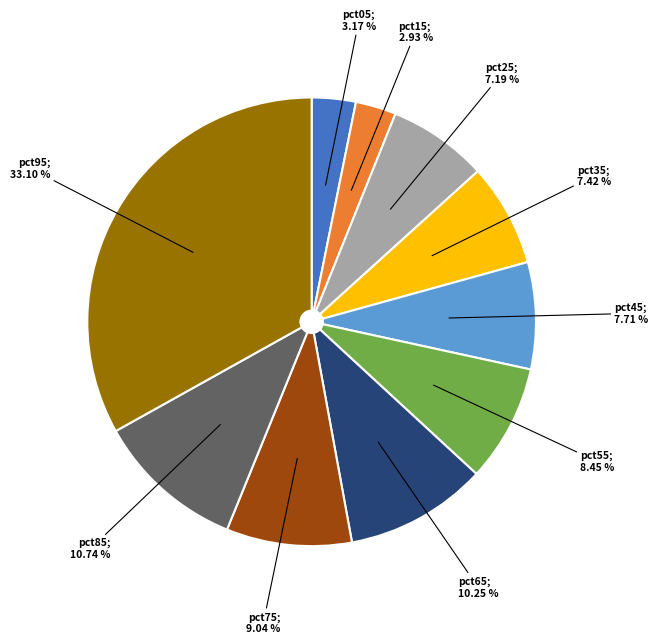

Is there any slice that represents more than half of the pie?

No